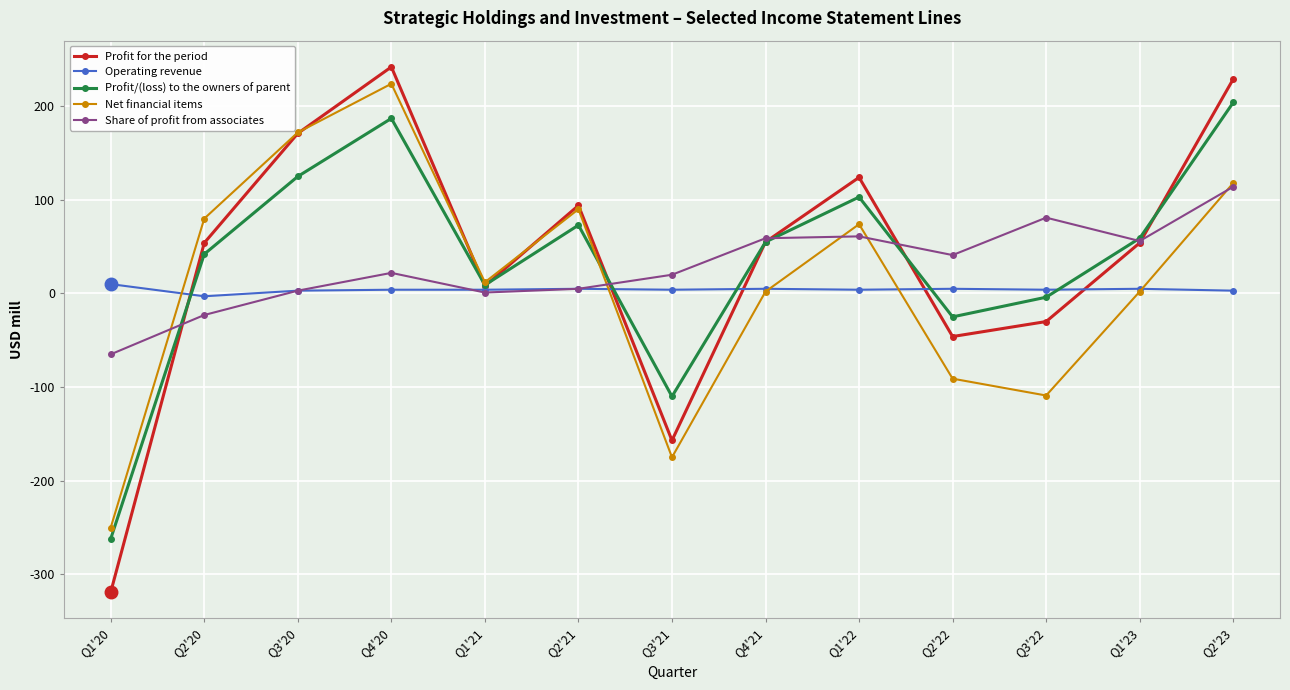

What is the difference between the second highest and second lowest values in the Profit for the period series?

386